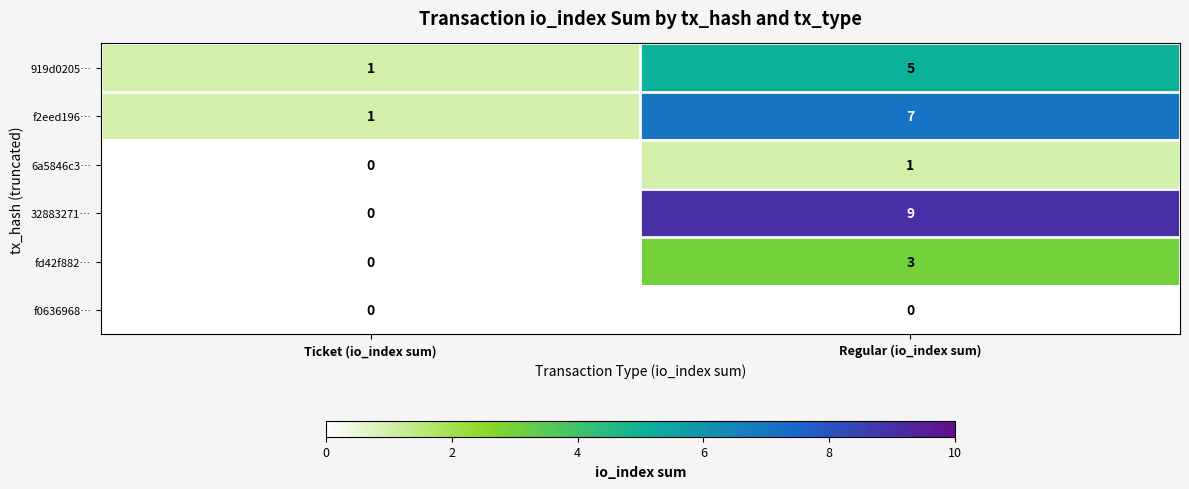

Reading right to left, what are all the values shown in this chart?

919d0205…: Regular (io_index sum)=5	Ticket (io_index sum)=1
f2eed196…: Regular (io_index sum)=7	Ticket (io_index sum)=1
6a5846c3…: Regular (io_index sum)=1	Ticket (io_index sum)=0
32883271…: Regular (io_index sum)=9	Ticket (io_index sum)=0
fd42f882…: Regular (io_index sum)=3	Ticket (io_index sum)=0
f0636968…: Regular (io_index sum)=0	Ticket (io_index sum)=0